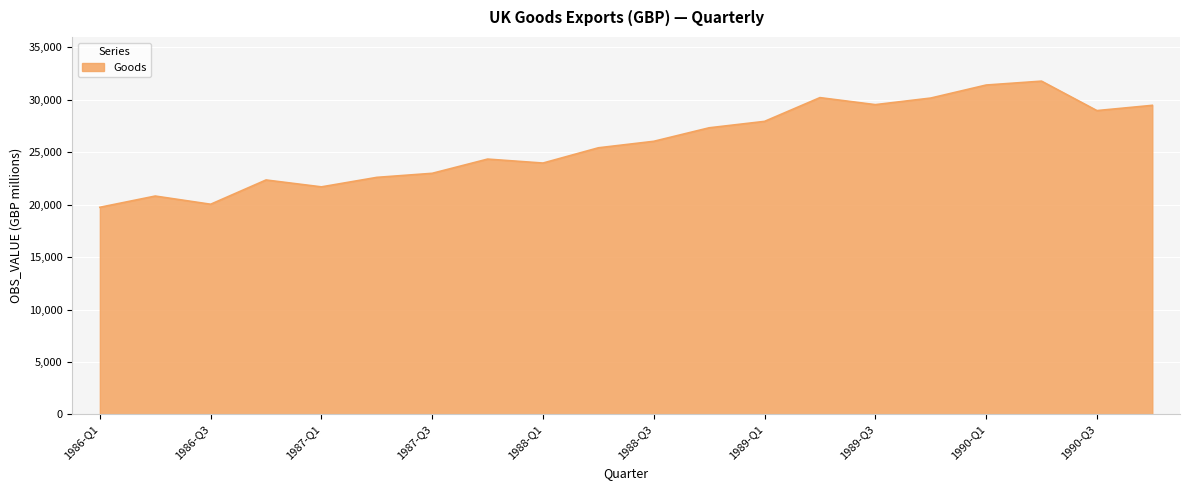

Does the chart have visible grid lines?

Yes